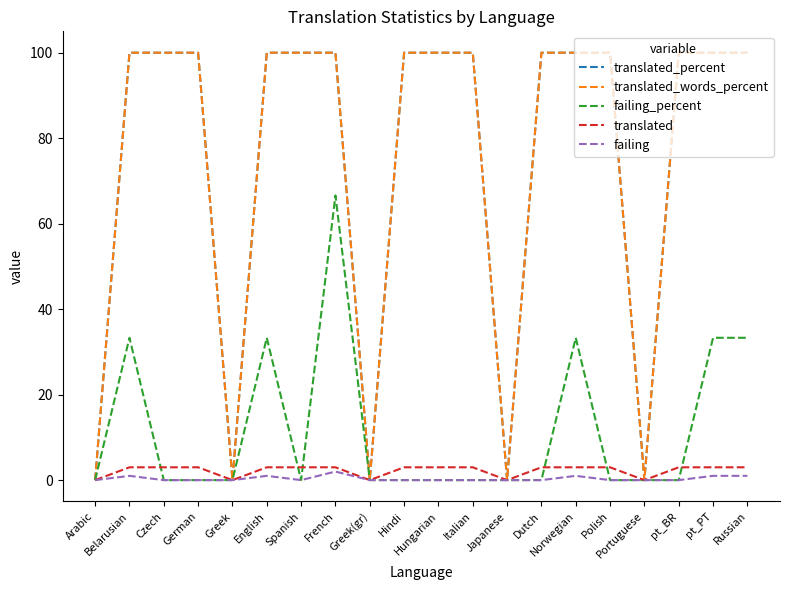

Which label corresponds to the largest value in the chart?

Belarusian